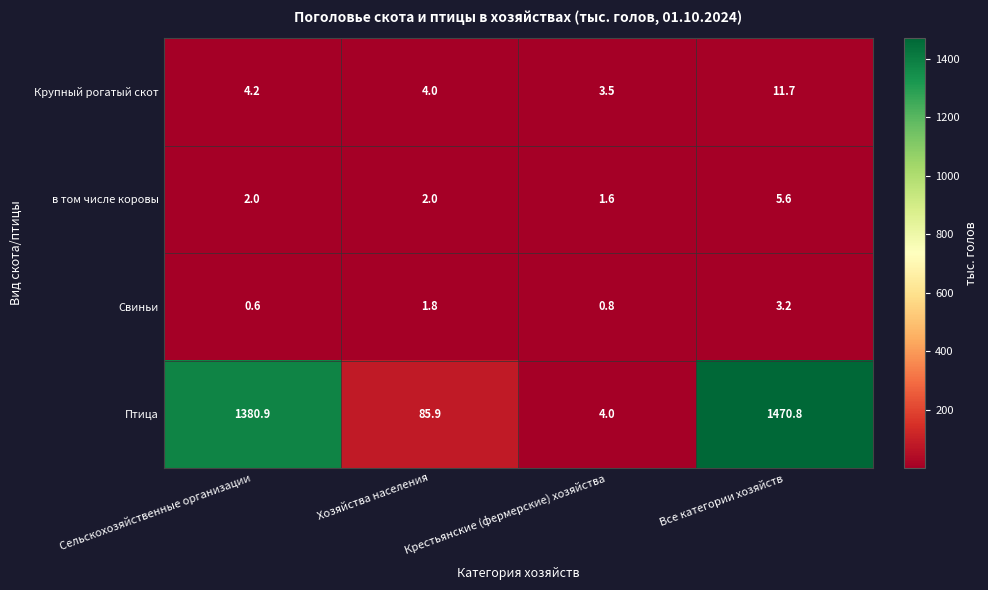

Which series changed the most between Крестьянские (фермерские) хозяйства and Все категории хозяйств?

Птица